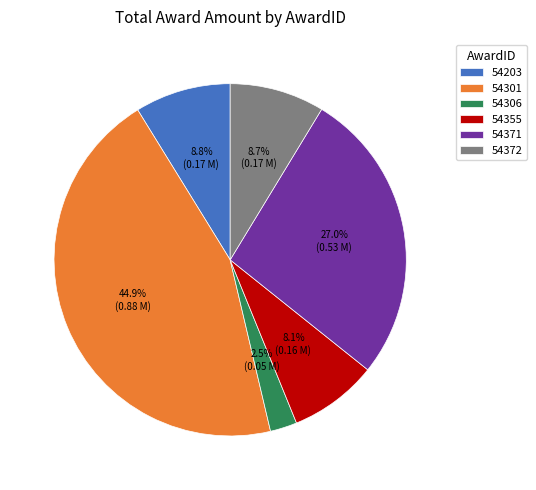

Is it true that 54301 is 54% of the pie?

False